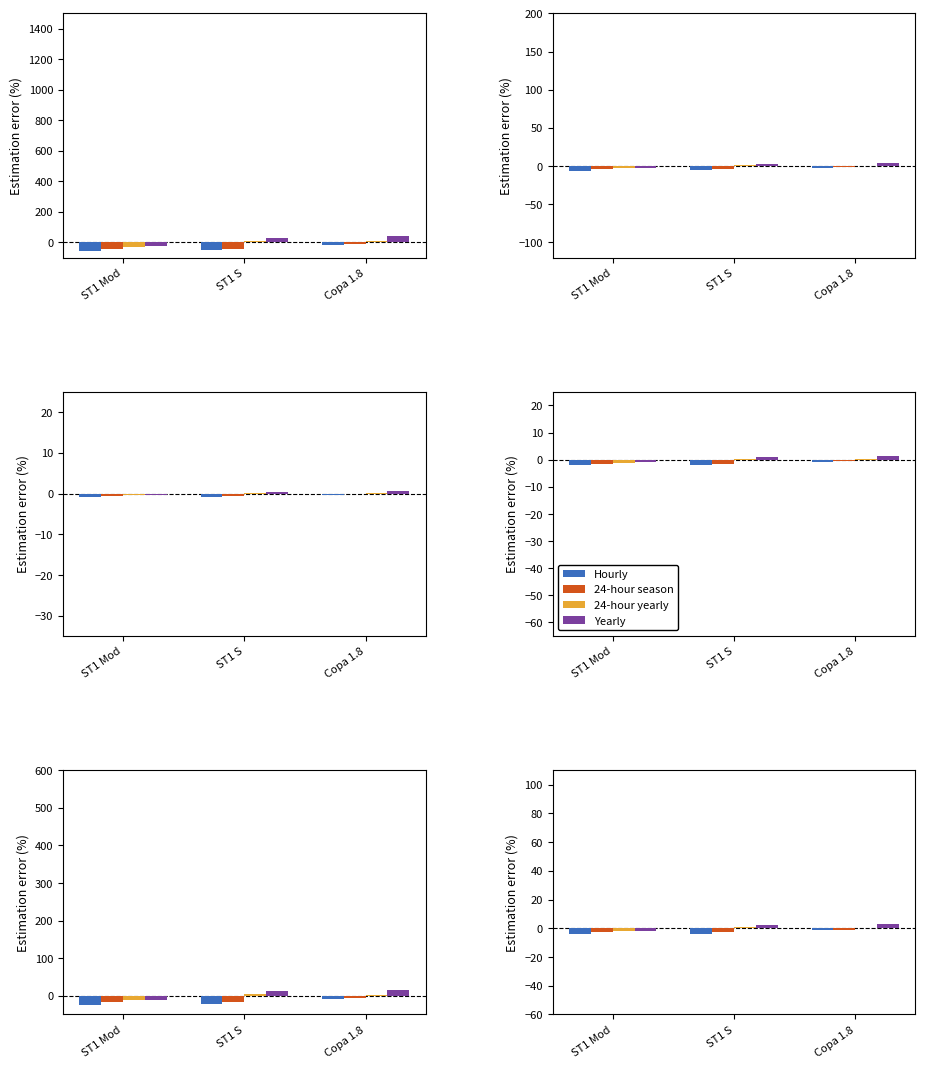

What position from the left is ST1 S?

2